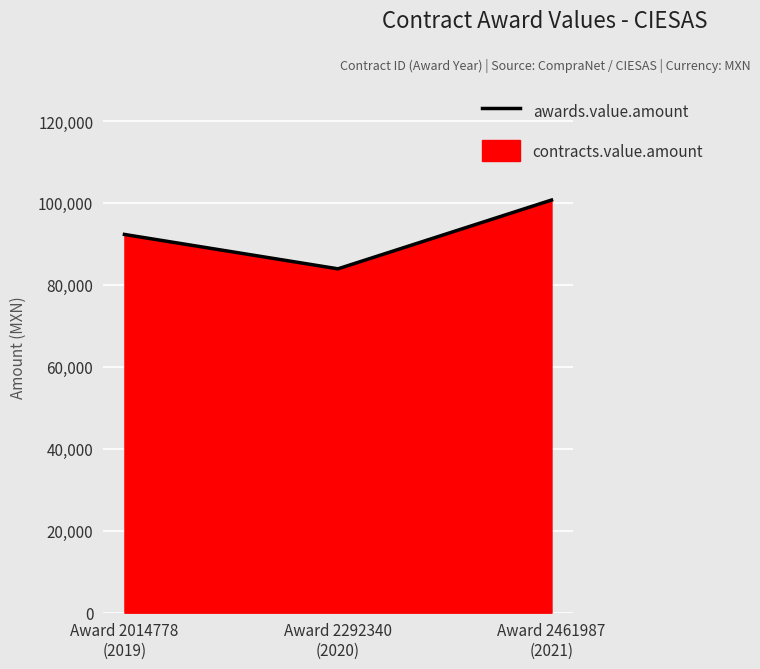

How many lines are shown in the chart?

1